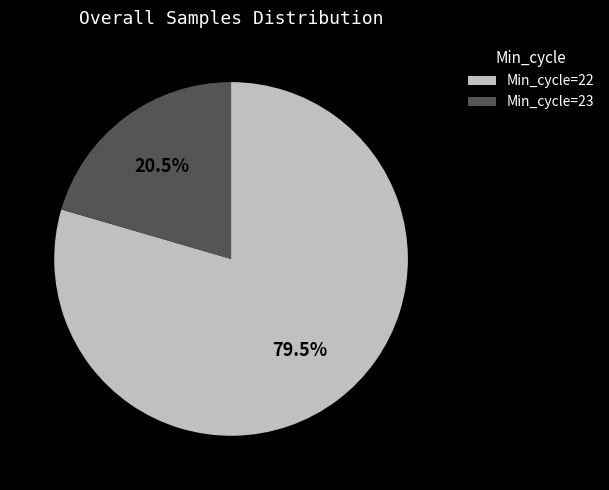

Does any single category account for the majority?

Yes